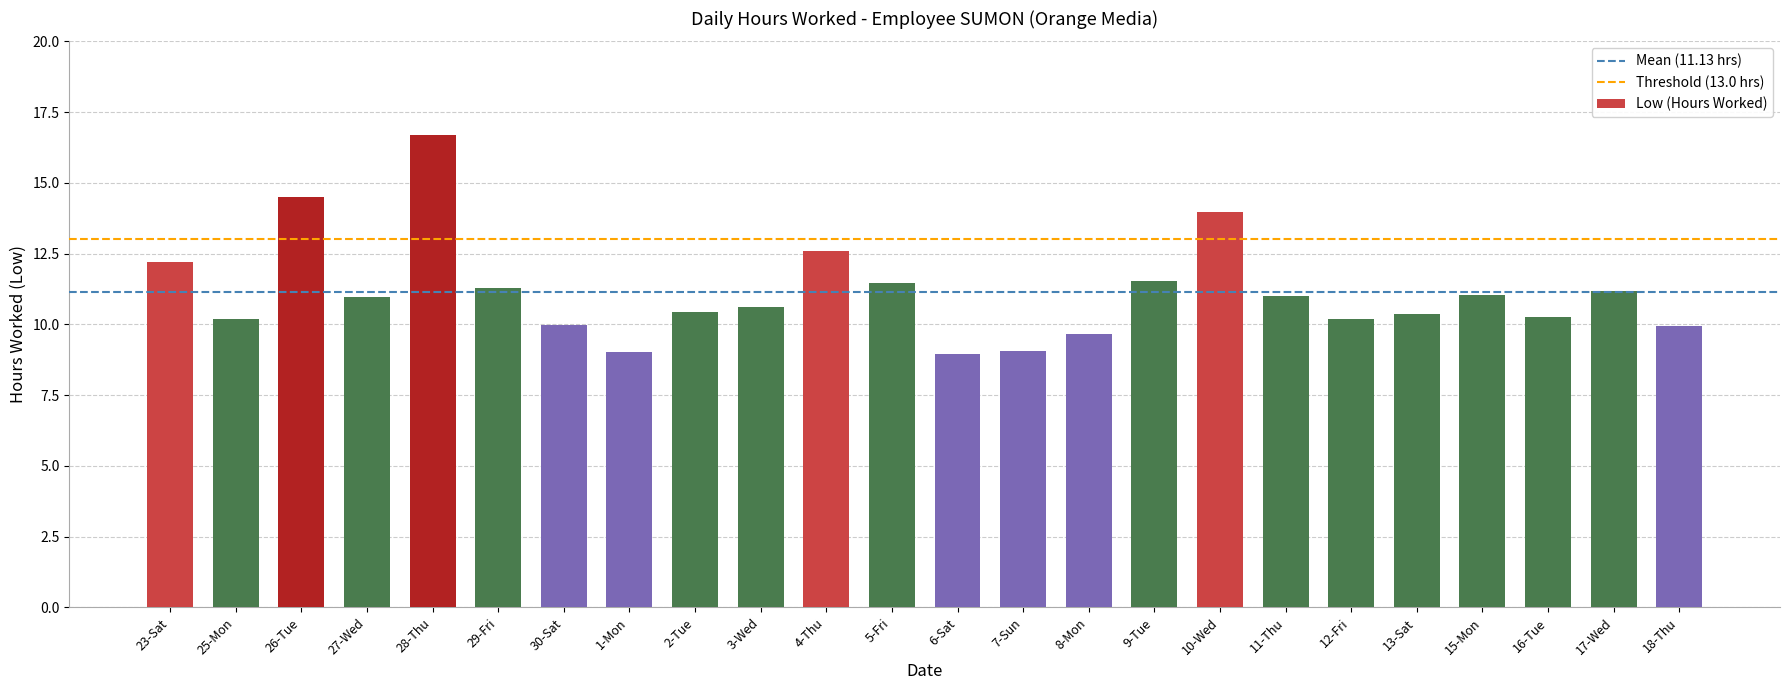

Which label corresponds to the largest value in the chart?

28-Thu